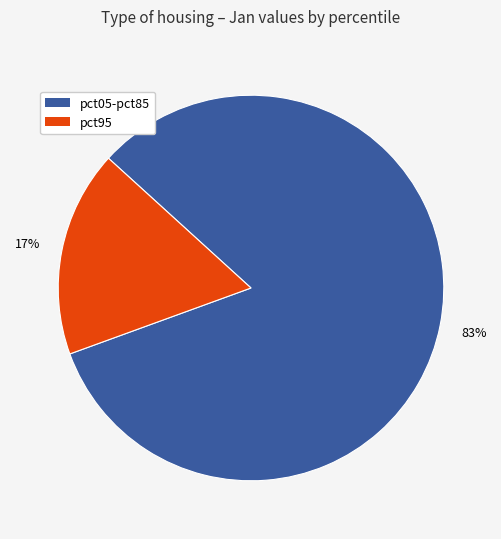

To the nearest percent, what is the combined percentage of pct95 and pct05-pct85?

100%